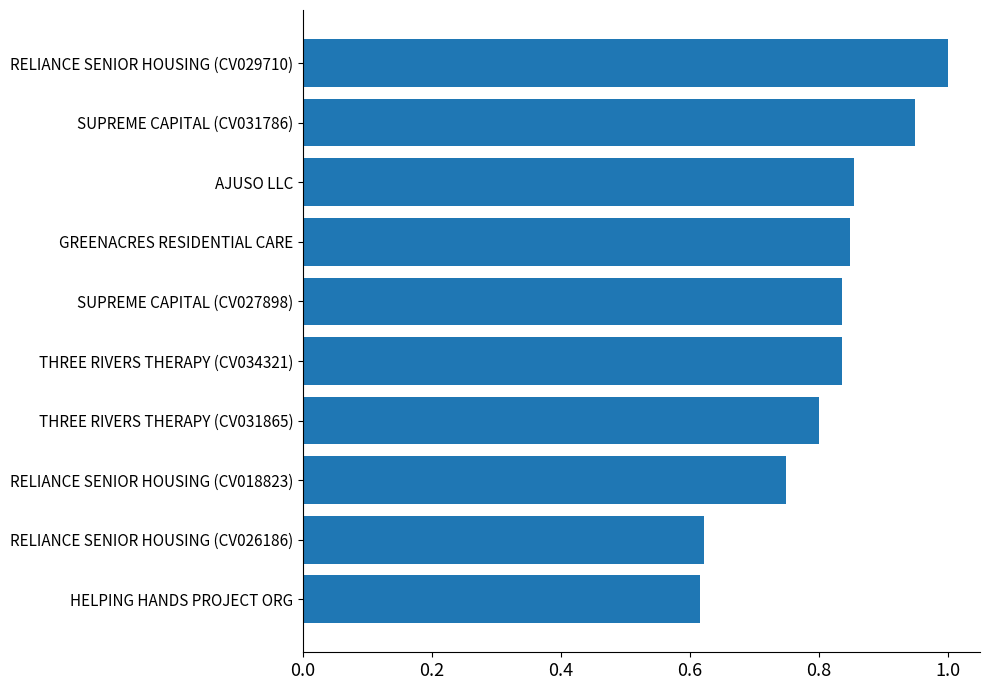

The chart shows a value of 1.3 at SUPREME CAPITAL (CV027898). True or false?

False